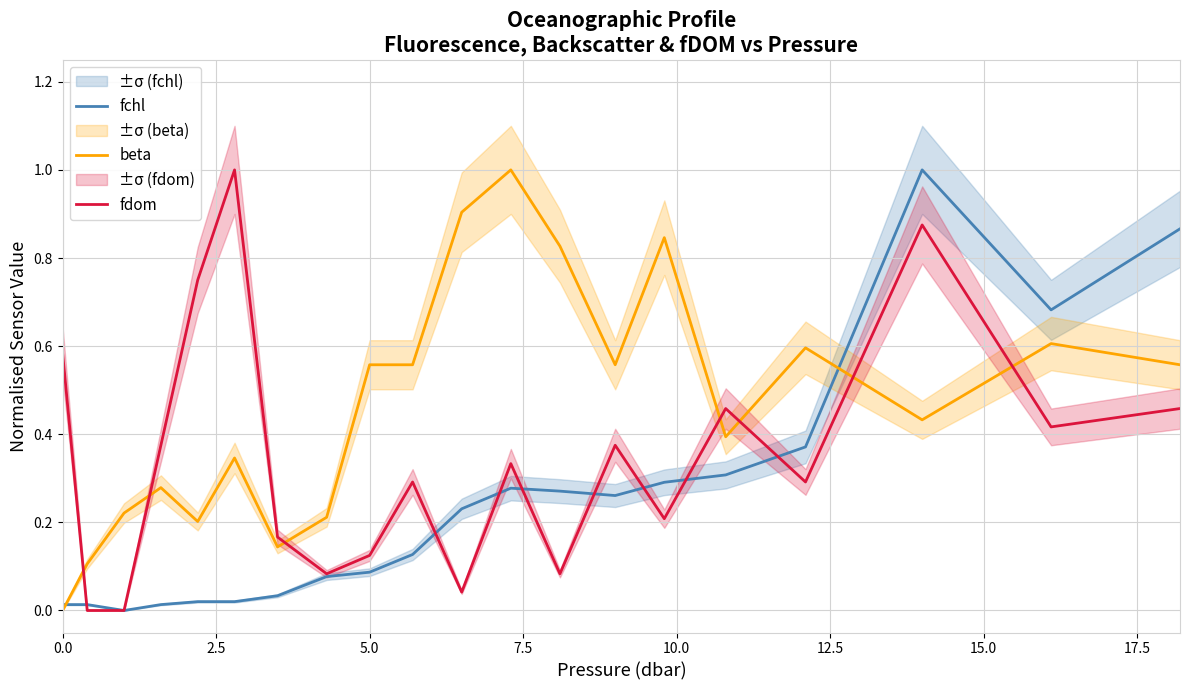

True or false: fchl has a value of 1.1 at 19.

False